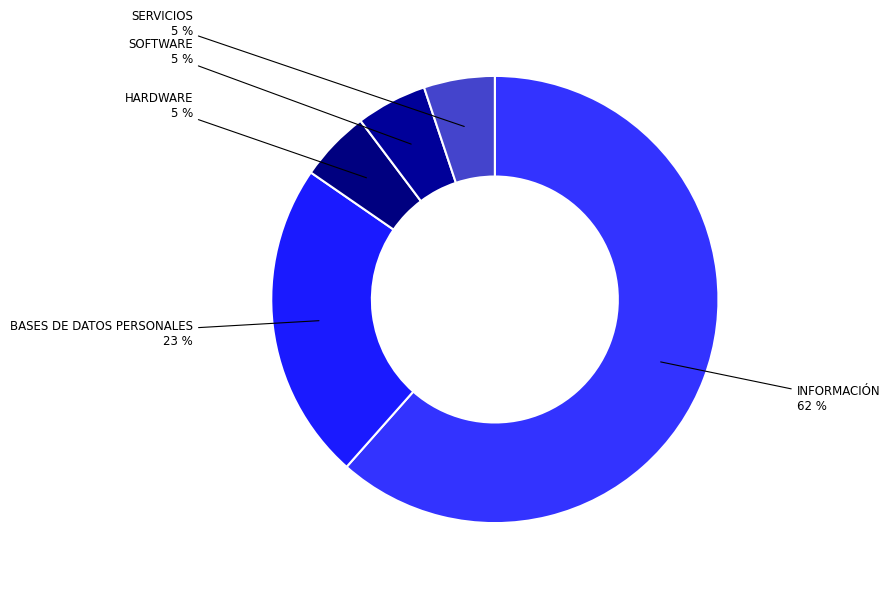

What is the smallest slice in the pie chart?

HARDWARE